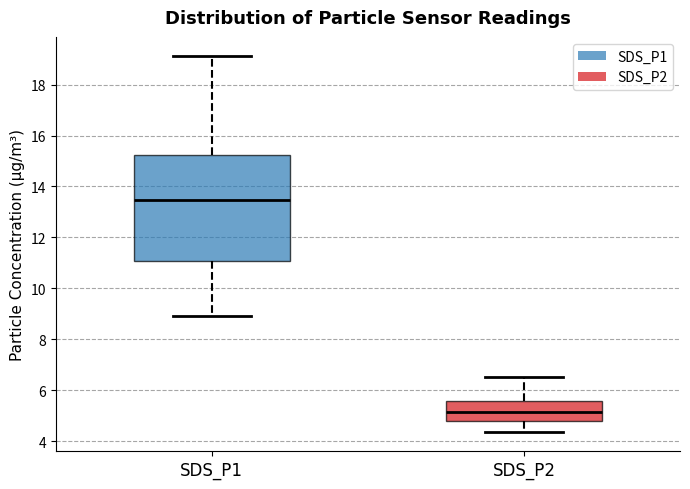

Where does the lower whisker of the box for SDS_P2 end on the y-axis? The values are not printed on the chart, so give them approximately, as read against the axis.

4.4